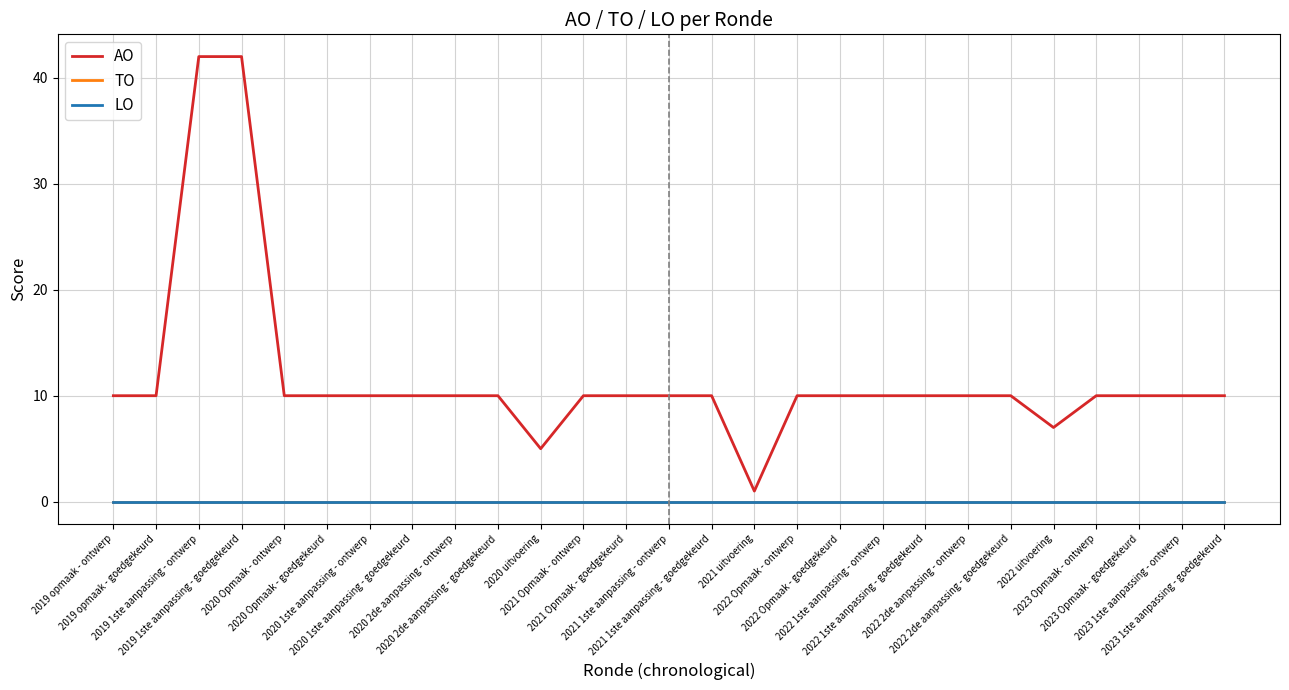

At how many categories does at least one series exceed 10?

2